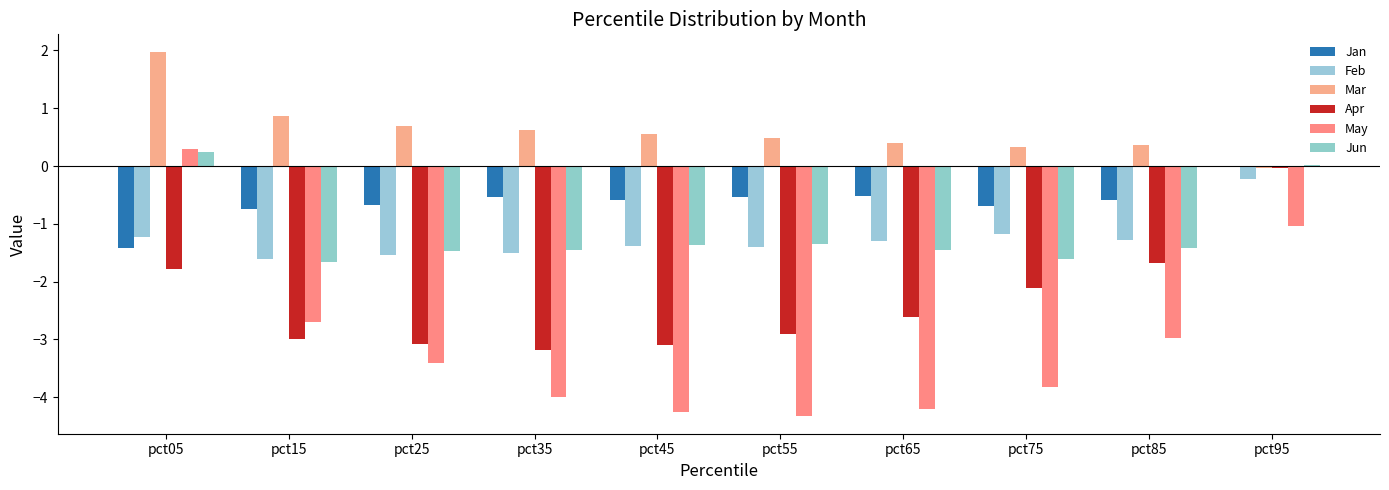

How many distinct data groups are displayed?

6